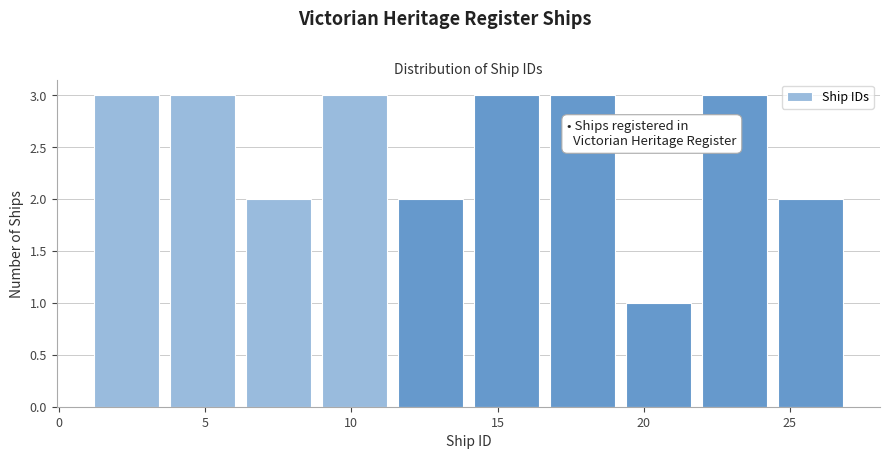

Reading left to right, list every bar in this chart as the range it spans on the x-axis followed by its height. Neither the bar edges nor the heights are printed on the chart, so give them approximately, as read against the axes.

1.0 to 3.6: 3
3.6 to 6.2: 3
6.2 to 8.8: 2
8.8 to 11.4: 3
11.4 to 14.0: 2
14.0 to 16.6: 3
16.6 to 19.2: 3
19.2 to 21.8: 1
21.8 to 24.4: 3
24.4 to 27.0: 2